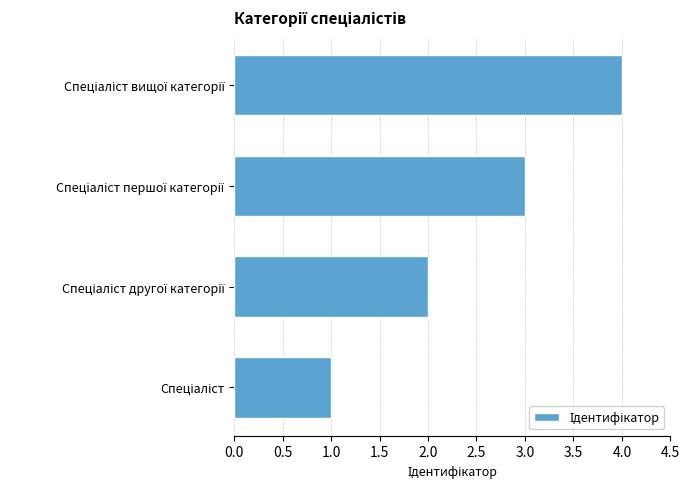

What is the difference between the maximum and minimum values?

3